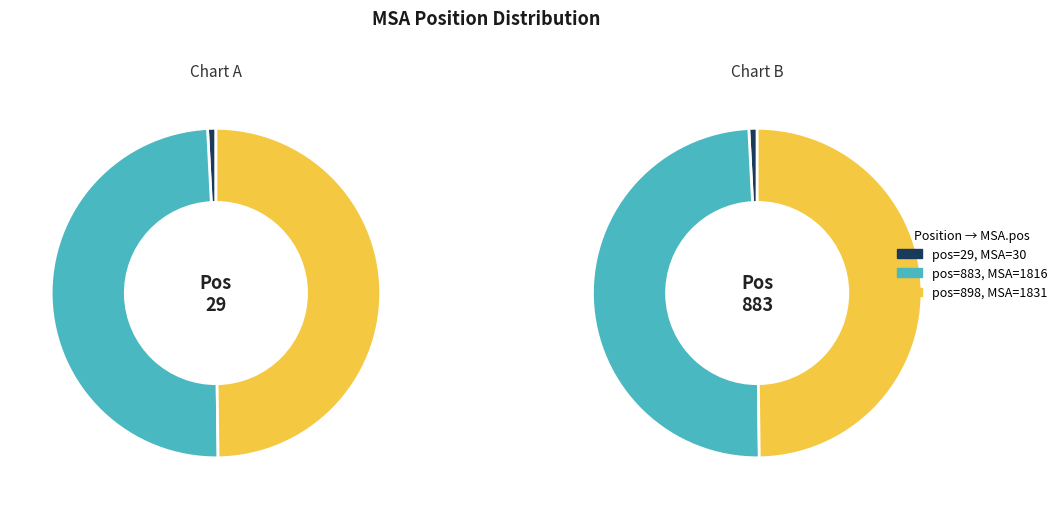

Is it true that 883 is 49% of the pie?

True